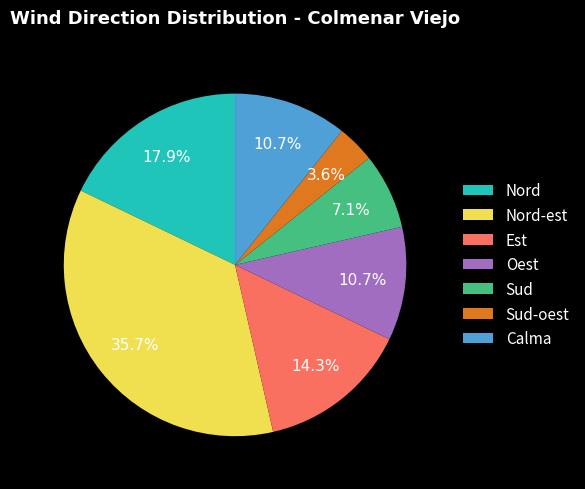

Is there a majority slice in this chart?

No